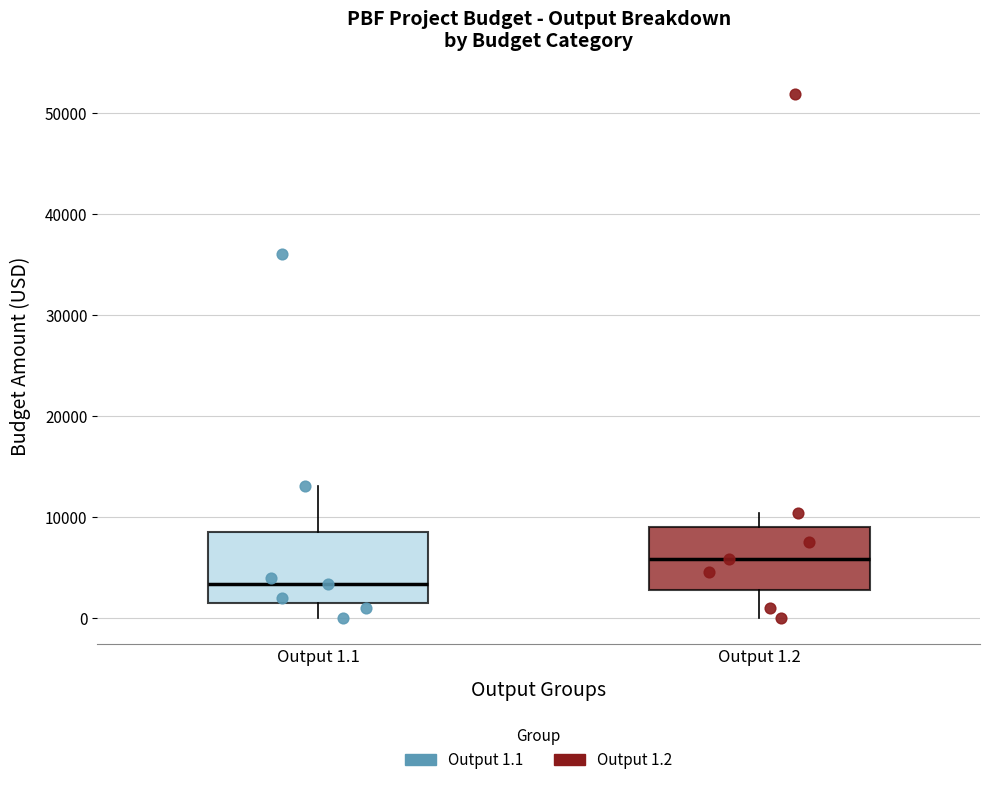

Reading left to right, read every box against the y-axis: the position of its median line, the range the box covers, and the ends of its whiskers. The values are not printed on the chart, so give them approximately, as read against the axis.

Output 1.1: median 3000, box 2000 to 9000, whiskers 0 to 13000
Output 1.2: median 6000, box 3000 to 9000, whiskers 0 to 10000